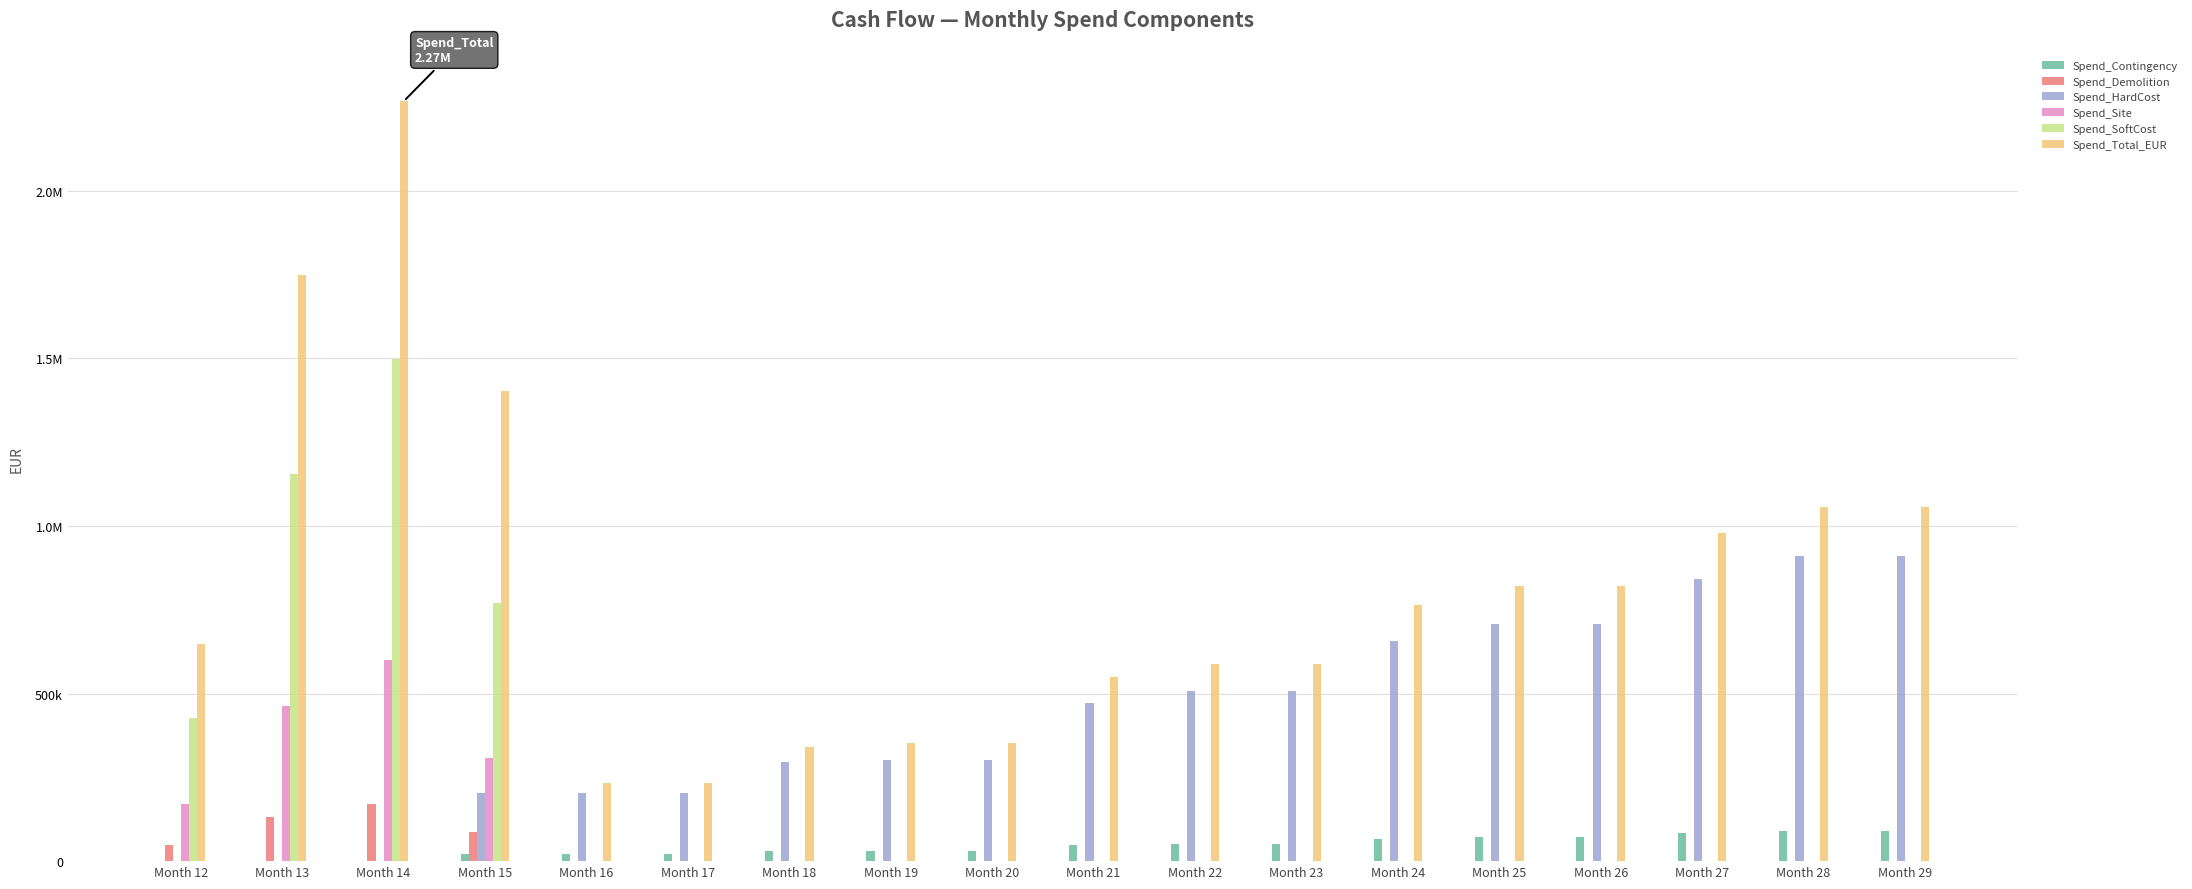

What is the value of the Spend_Contingency bar at the 11th from the left?

50619.3